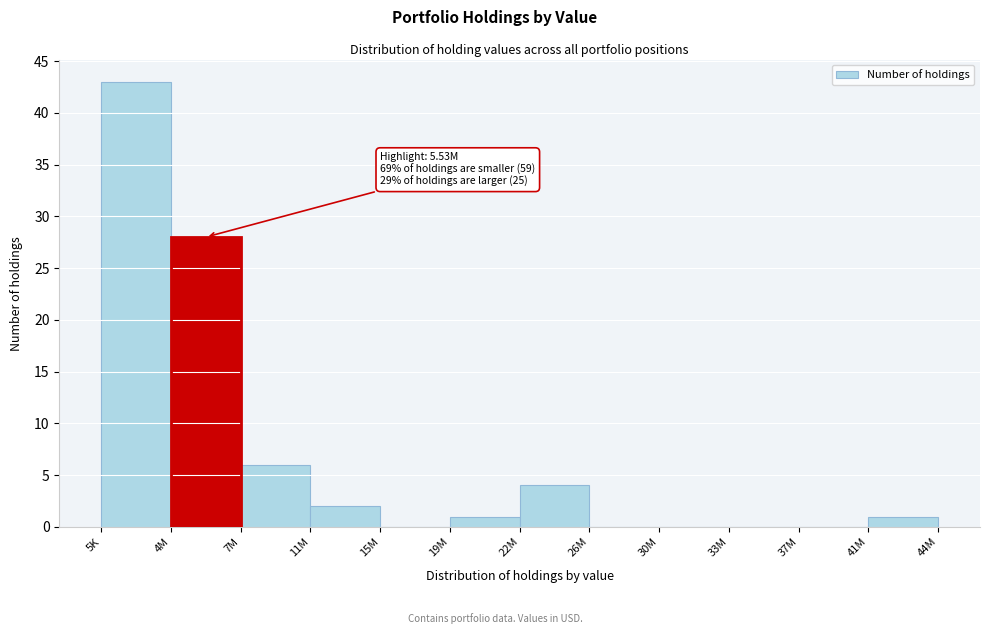

Reading left to right, list all the values displayed in this chart.

5K=43	4M=28	7M=6	11M=2	15M=0	19M=1	22M=4	26M=0	30M=0	33M=0	37M=0	41M=1